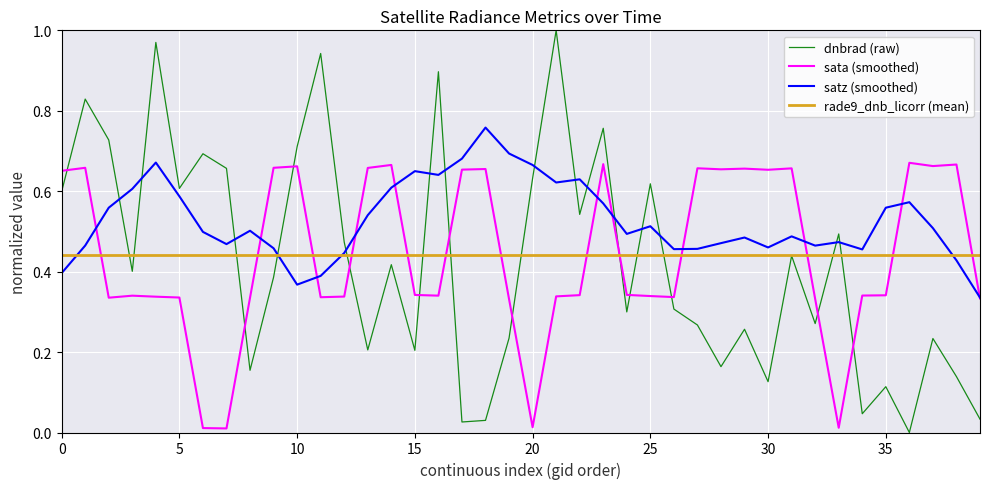

Does the chart have visible grid lines?

Yes